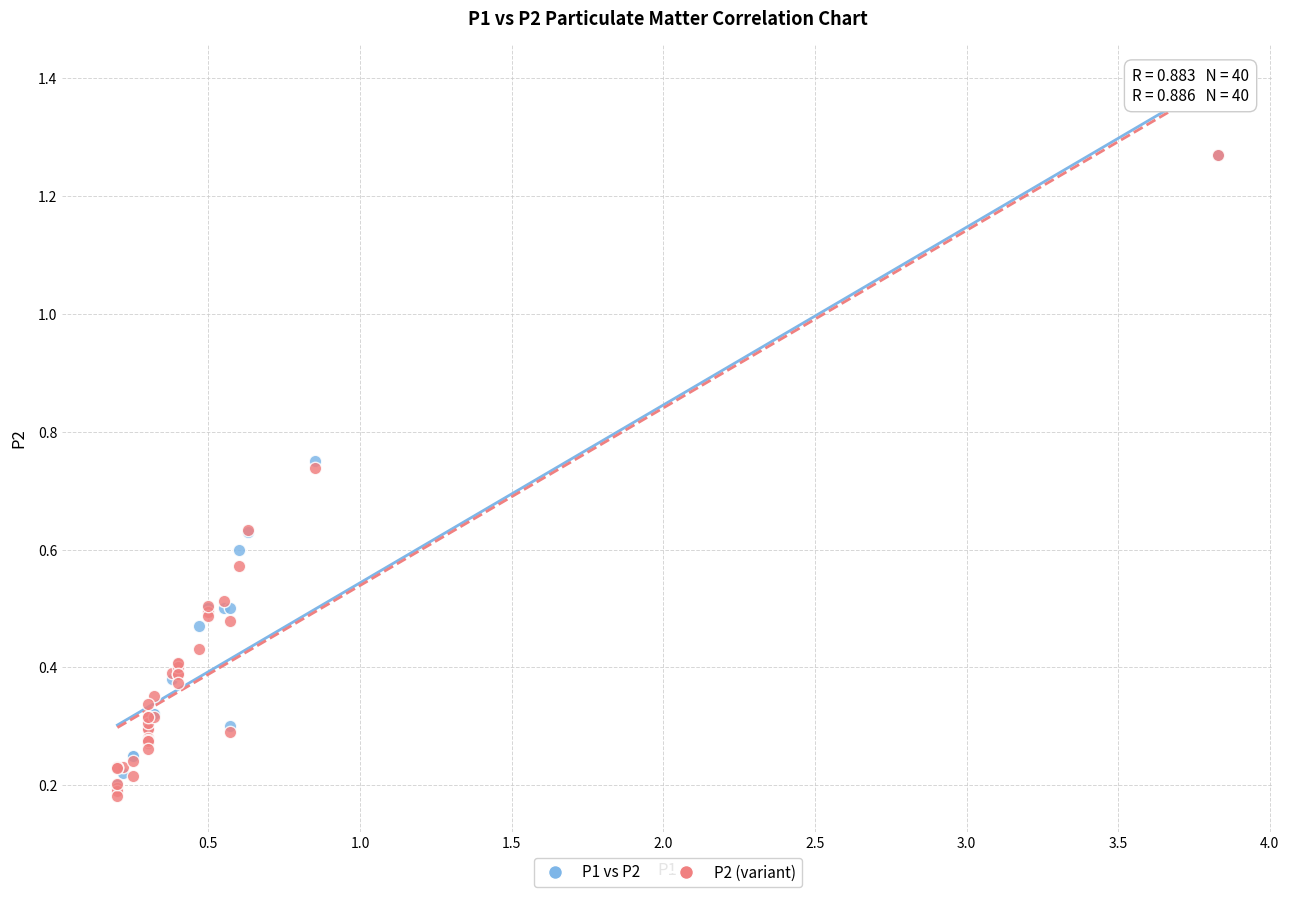

Which series has the largest Y range (max minus min)?

P2 (variant)